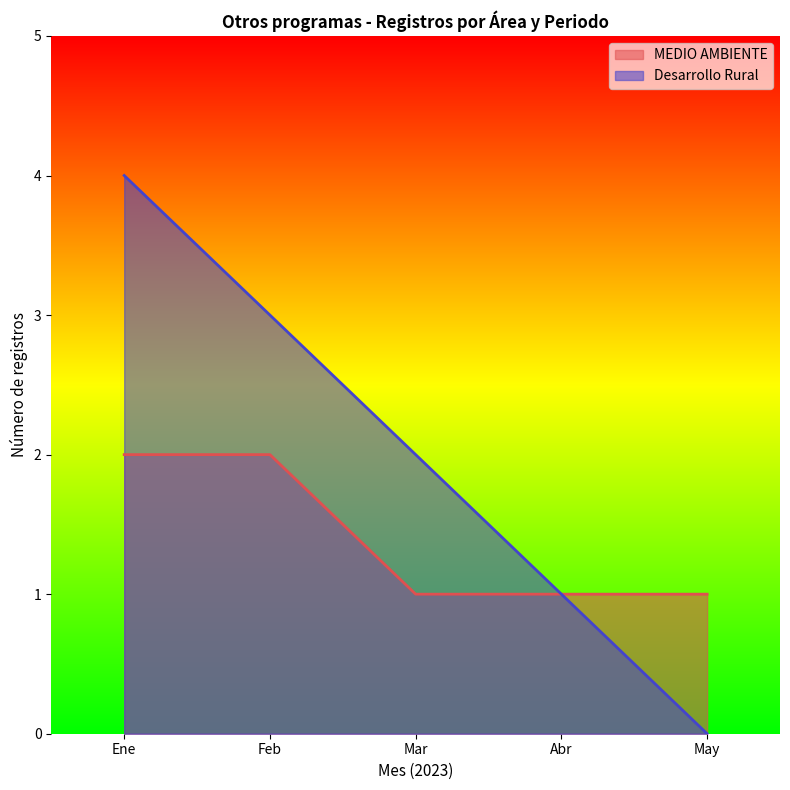

True or false: MEDIO AMBIENTE and Desarrollo Rural intersect in this chart.

False